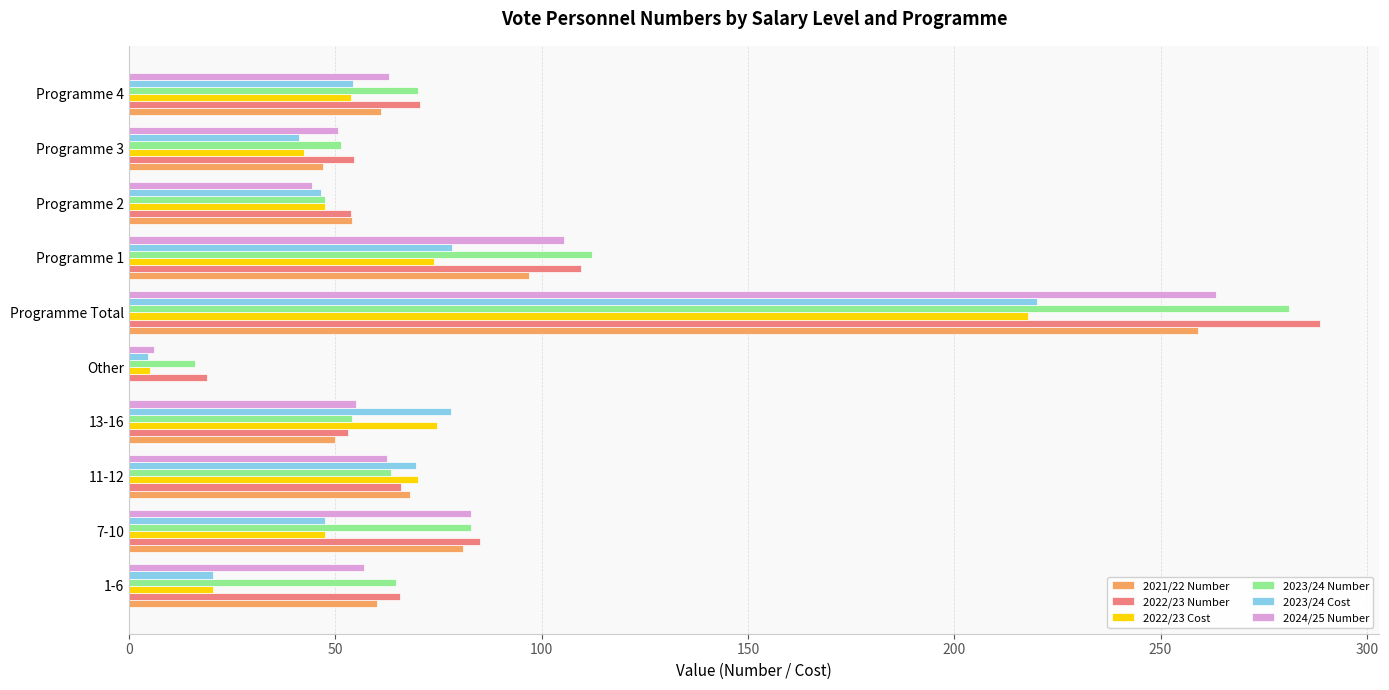

What is the total value across all series at 11-12?

399.6